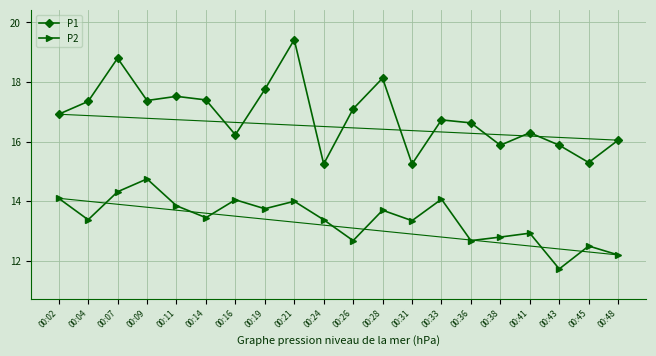

The value of P2 at 00:45 is 12.5. True or false?

True